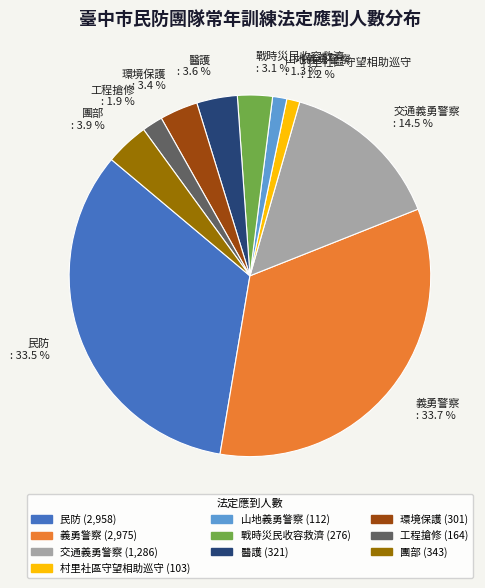

How much of the chart is everything except 義勇警察?

66.3%